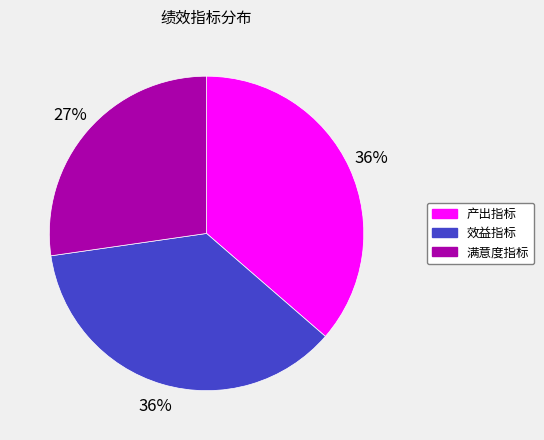

To the nearest percent, what percentage of the pie is 效益指标?

36%